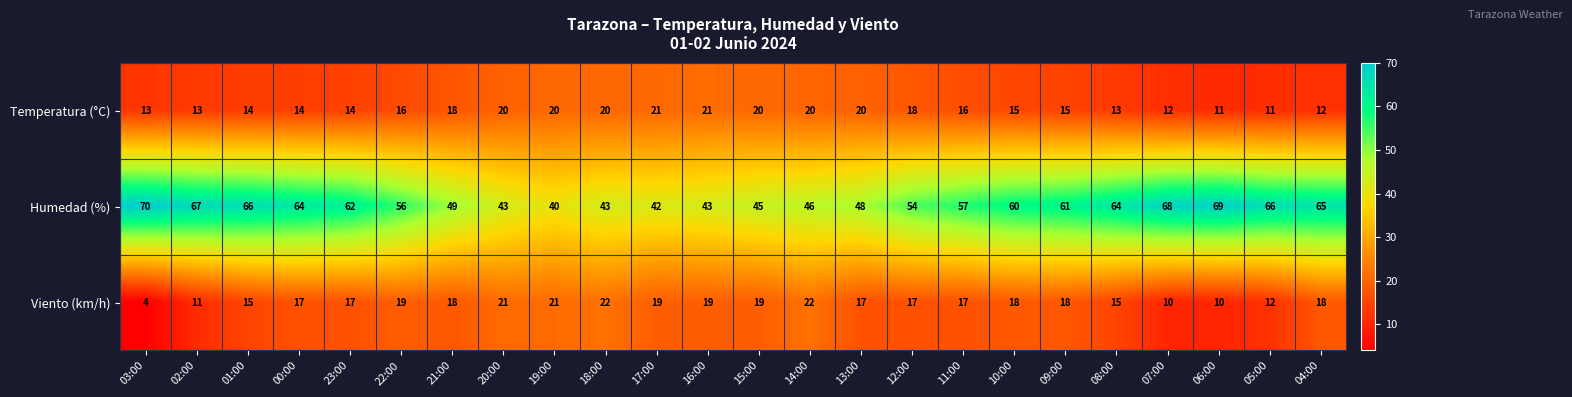

At 02:00, list the series in order from largest to smallest.

Humedad (%), Temperatura (°C), Viento (km/h)